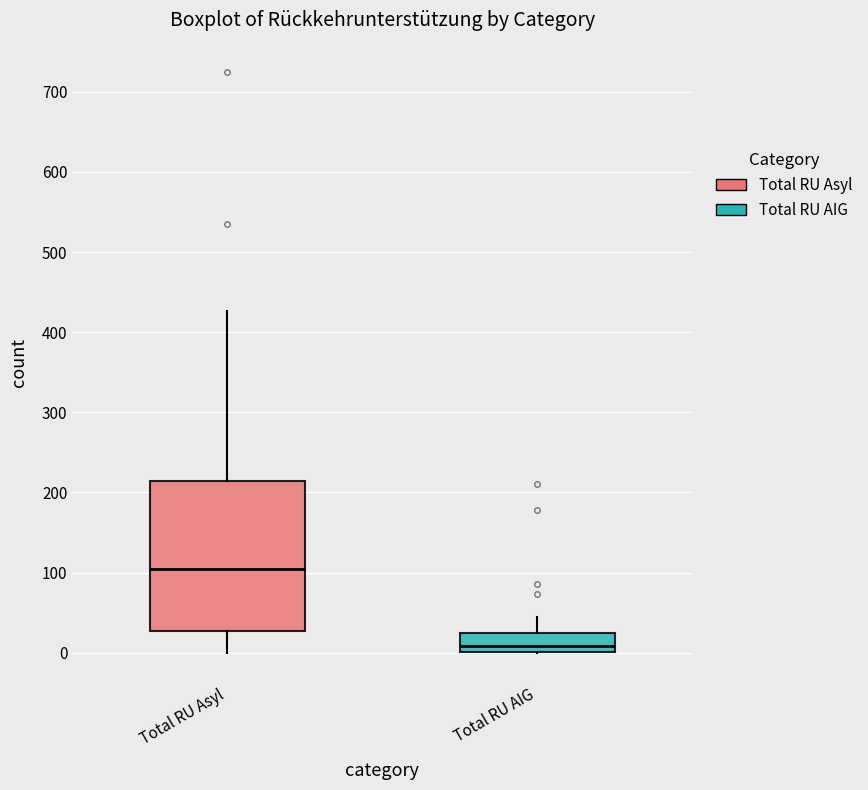

Which box is the tallest, from its lower edge to its upper edge?

Total RU Asyl